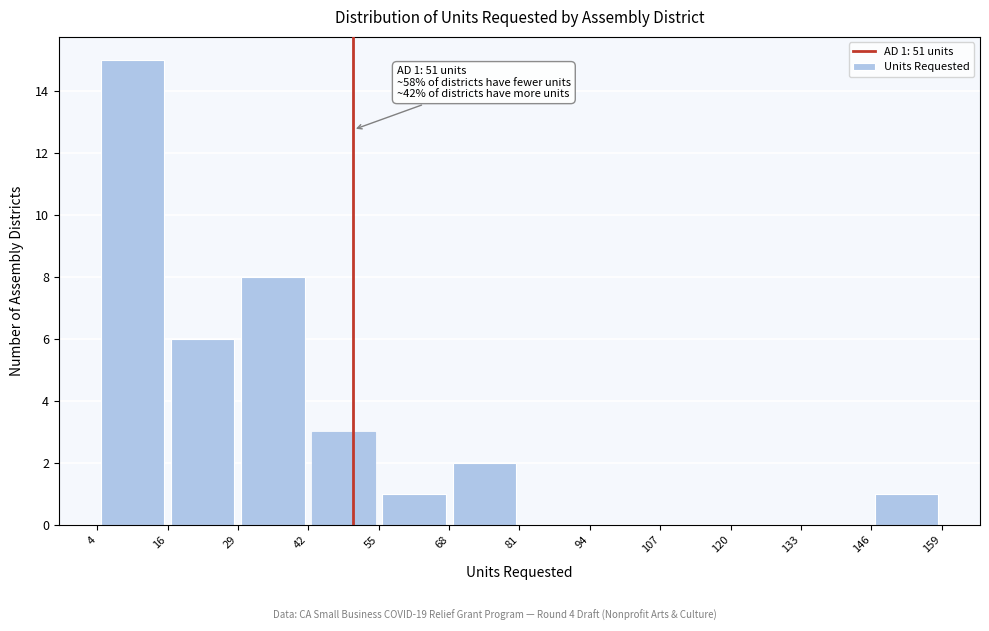

Over which range of the x-axis is the bar tallest?

4 to 16